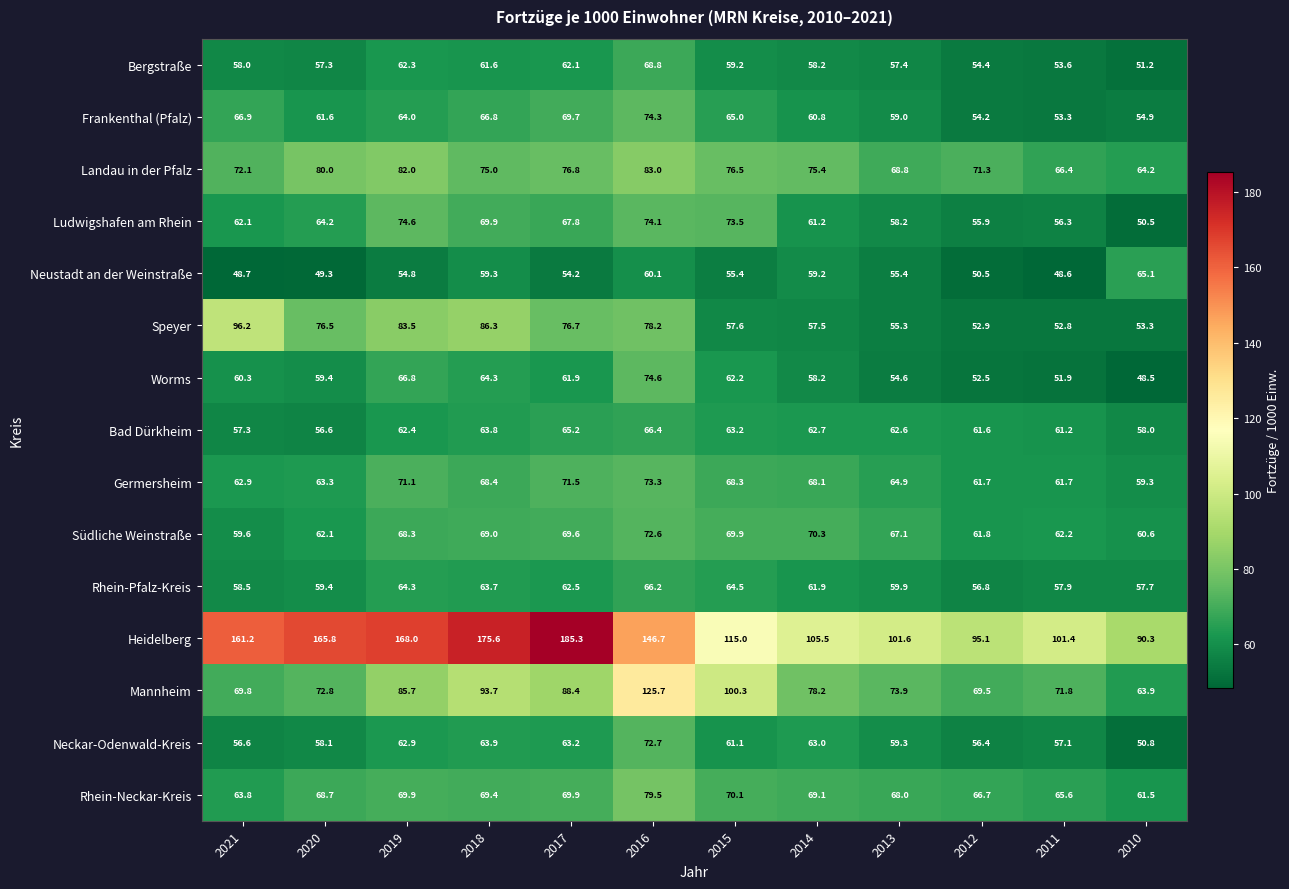

What is the difference between the maximum and minimum values in the Ludwigshafen am Rhein series?

24.1